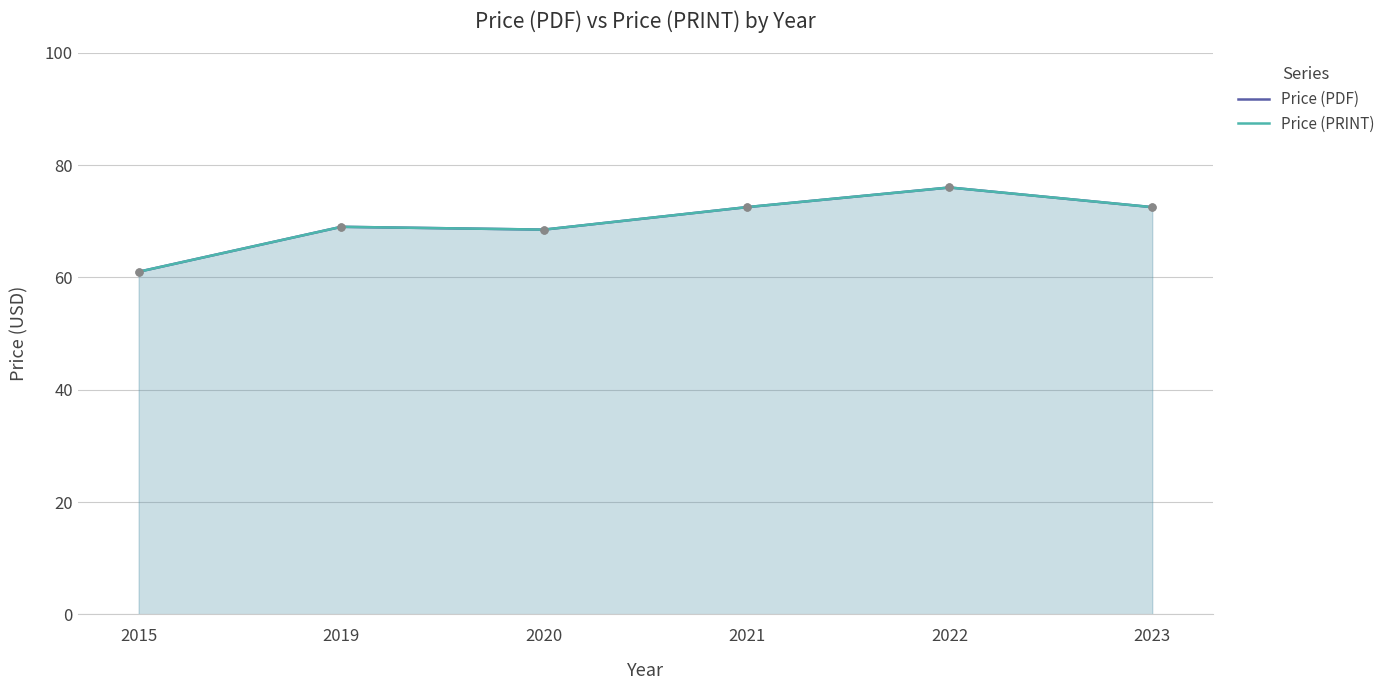

Rank the categories by Price (PRINT) value from highest to lowest.

2022, 2021, 2023, 2019, 2020, 2015